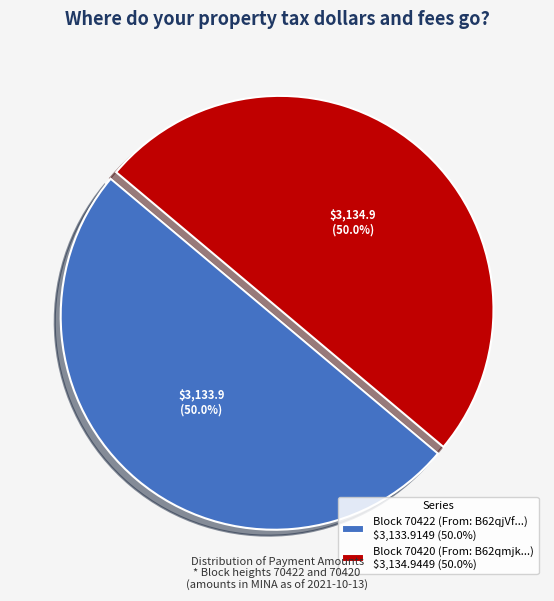

How much of the chart is everything except Block 70422 (From: B62qjVf...) $3,133.9149 (50.0%)?

50.0%